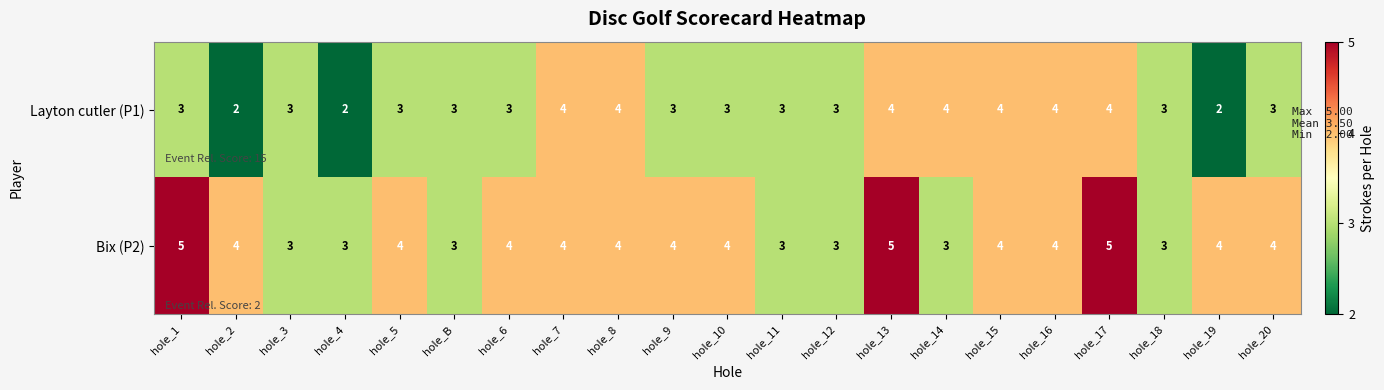

At how many categories does at least one series exceed 2?

21